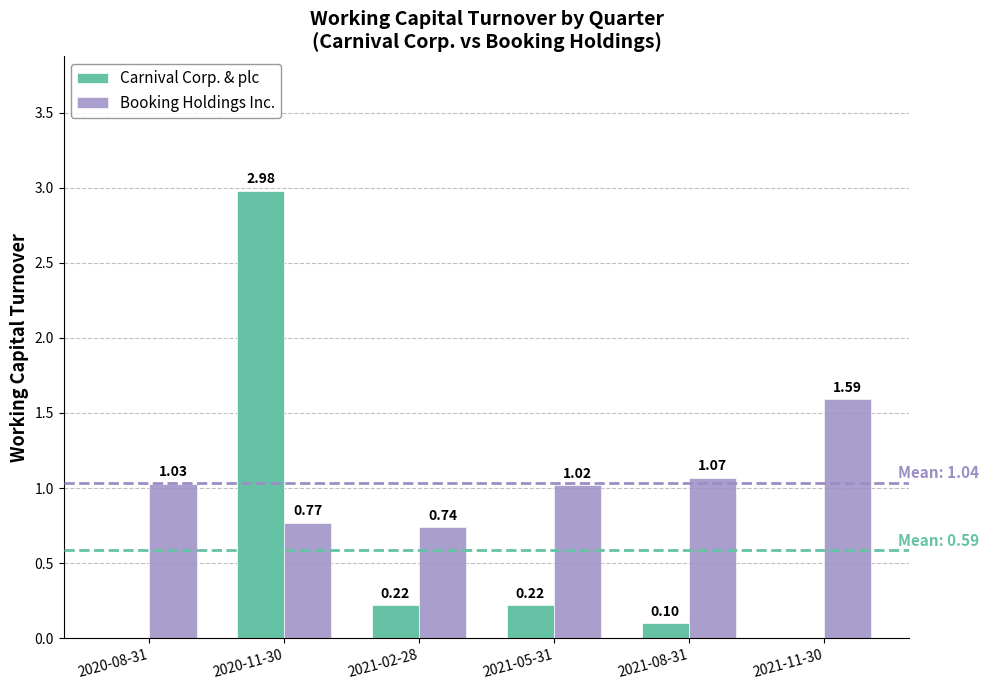

Between 2020-11-30 and 2021-02-28, which series saw the biggest shift?

Carnival Corp. & plc